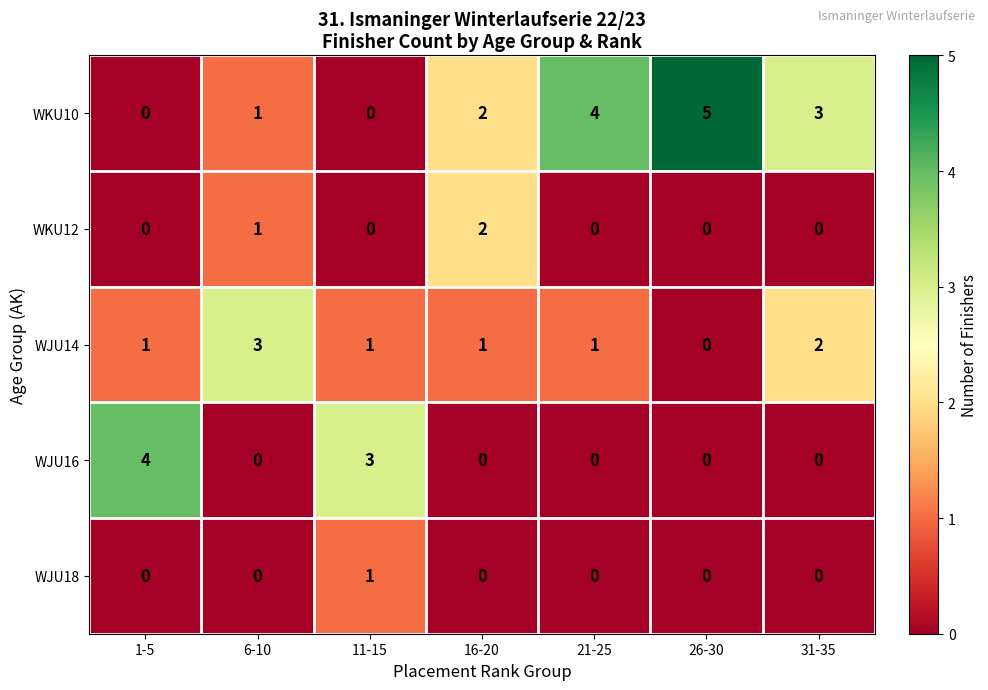

What is the total value across all series at 11-15?

5